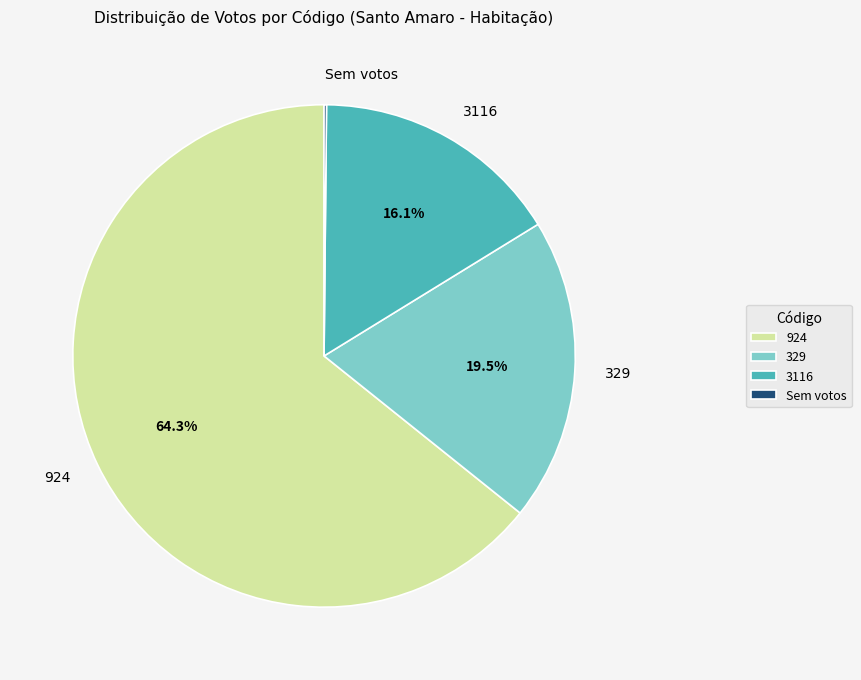

Is the sum of 329 and 924 greater than half?

Yes